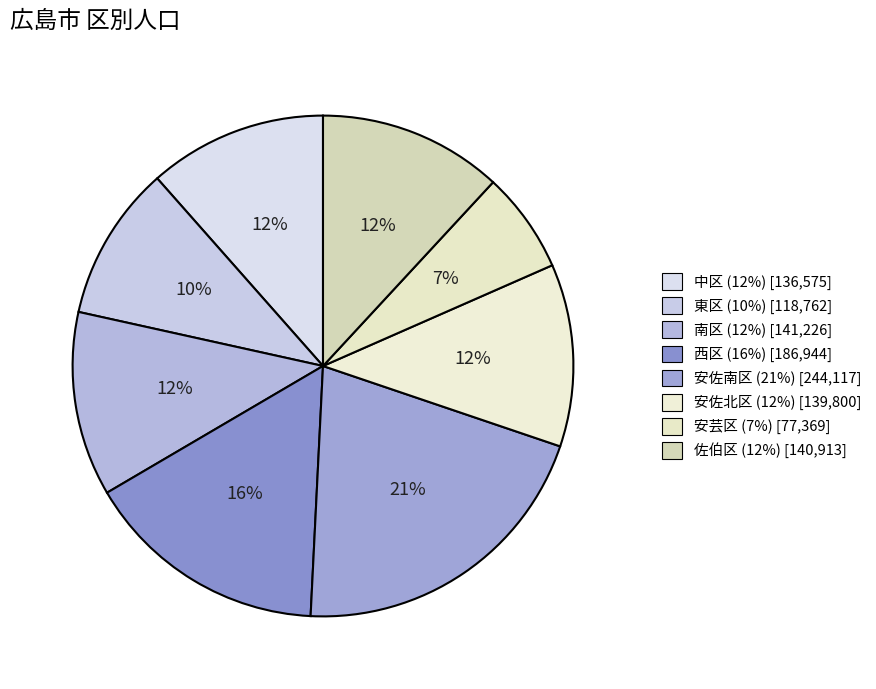

Is the sum of 安佐北区 and 安佐南区 greater than half?

No